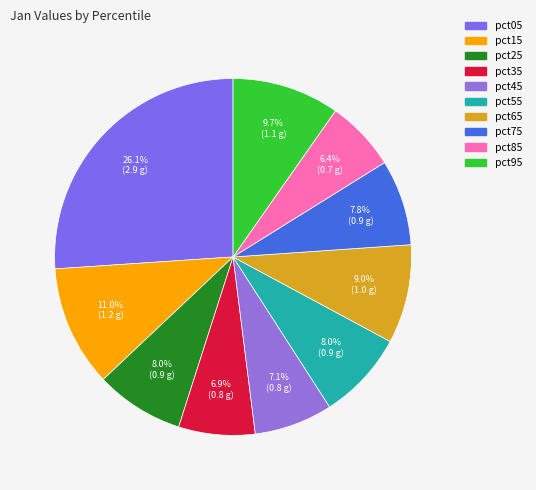

To the nearest percent, what is the difference between the largest and smallest slice percentages?

20%